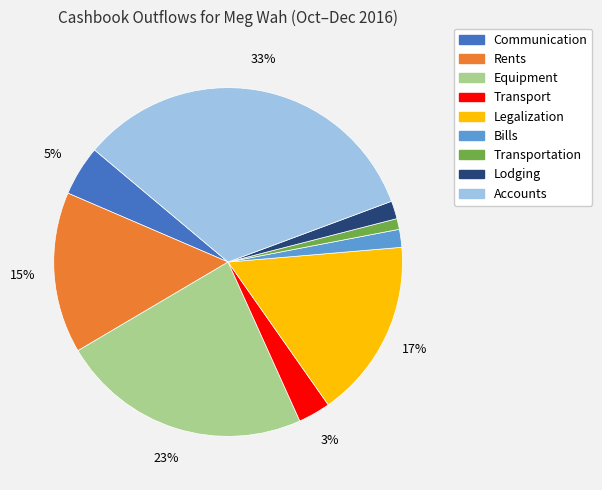

To the nearest percent, what is the difference between the largest and smallest slice percentages?

32%